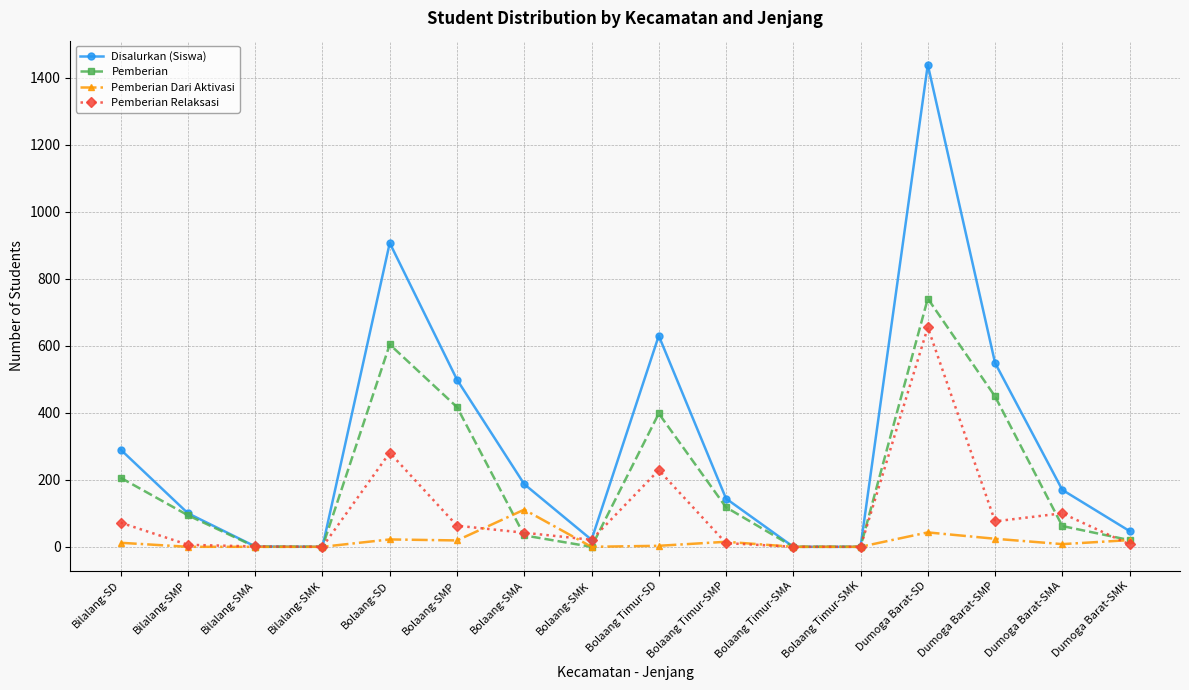

At which category does Pemberian reach its first local peak?

Bolaang-SD